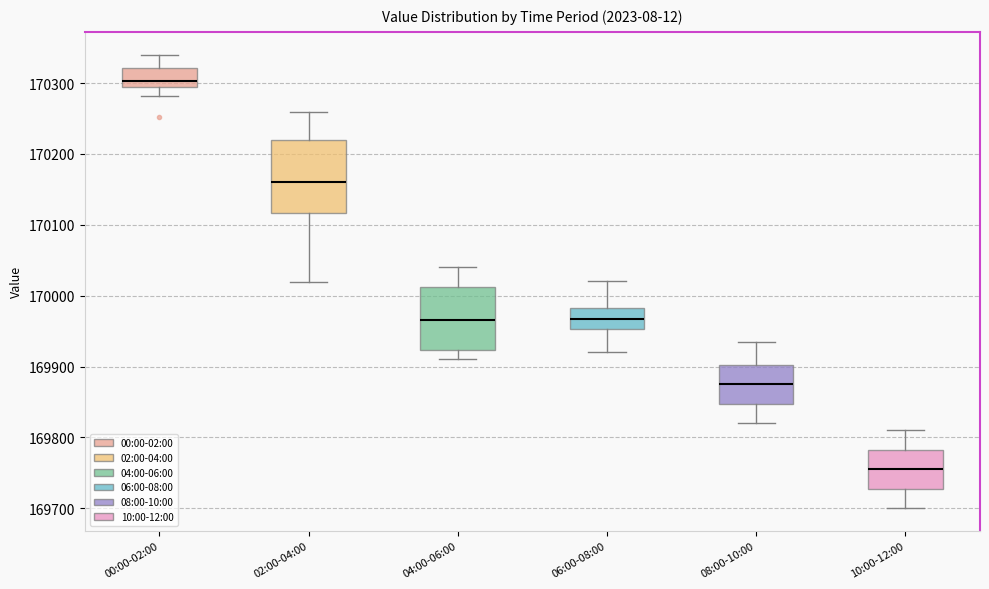

Which box's median line is the lowest?

10:00-12:00